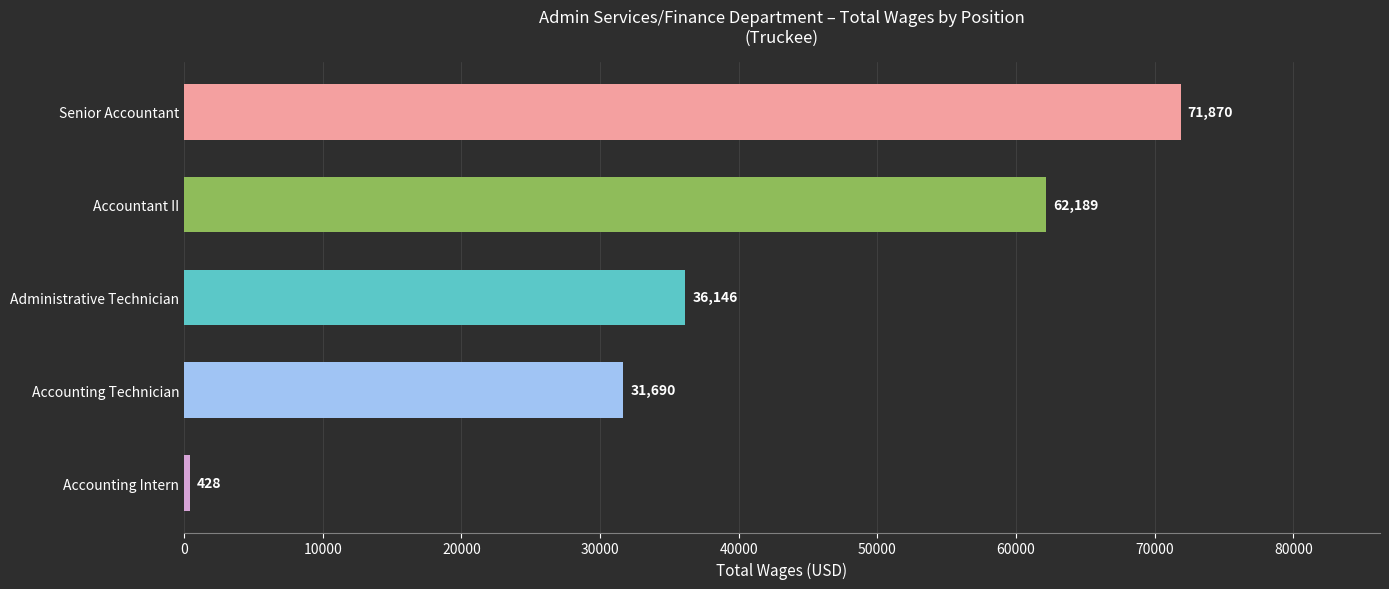

List the labels in order of value, smallest first.

Accounting Intern, Accounting Technician, Administrative Technician, Accountant II, Senior Accountant